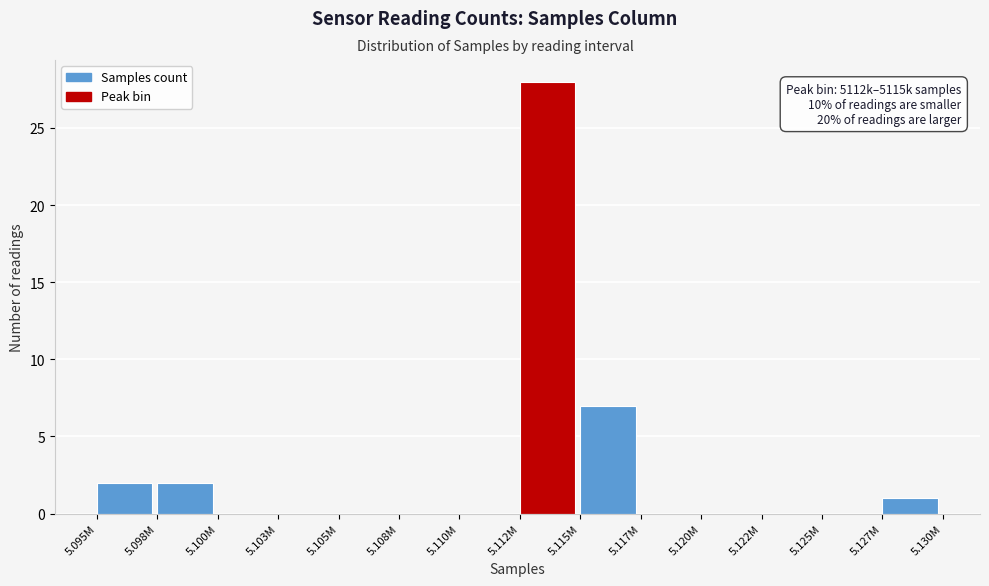

Reading right to left, list all the values displayed in this chart.

5.127M=1	5.125M=0	5.122M=0	5.120M=0	5.117M=0	5.115M=7	5.112M=28	5.110M=0	5.108M=0	5.105M=0	5.103M=0	5.100M=0	5.098M=2	5.095M=2